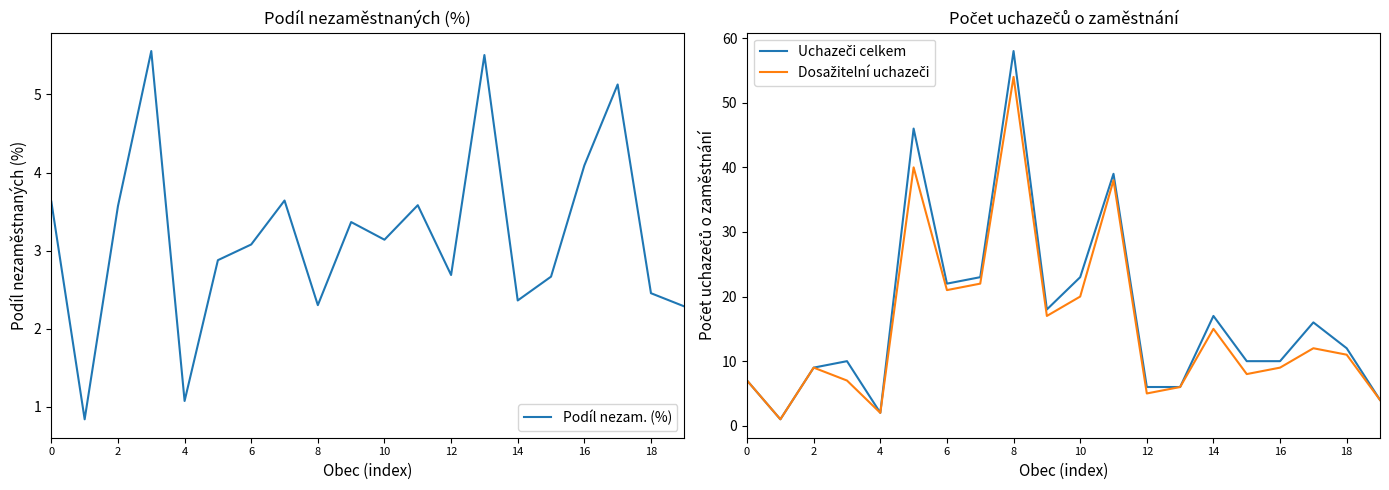

True or false: Dosažitelní uchazeči and Podíl nezam. (%) intersect in this chart.

False